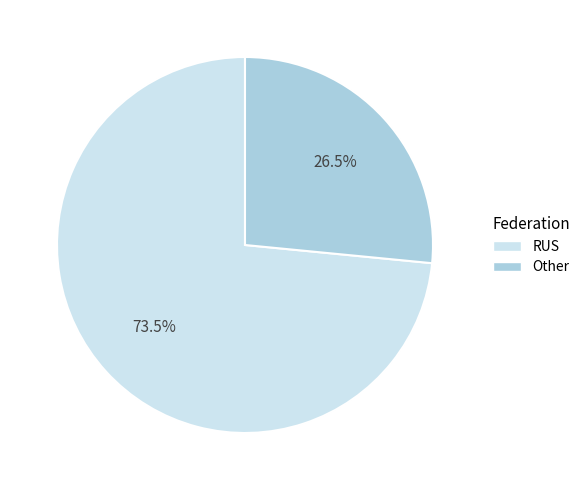

Count the number of slices in the pie.

2